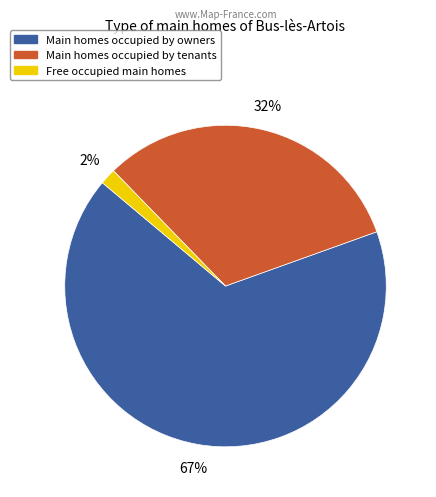

Which category has the smallest portion of the pie?

Free occupied main homes